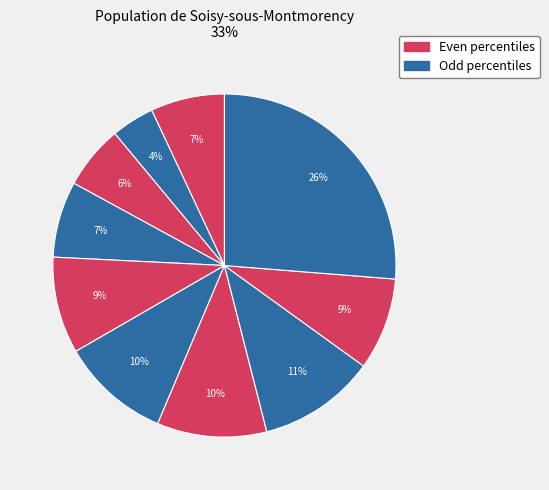

How many slices are in this pie chart?

10